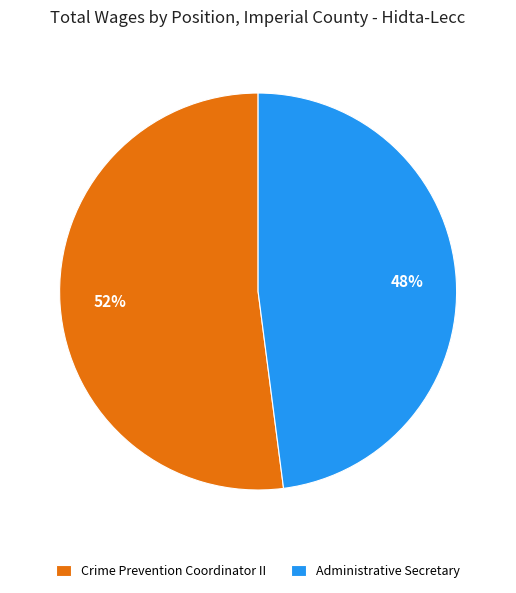

Count the number of slices in the pie.

2